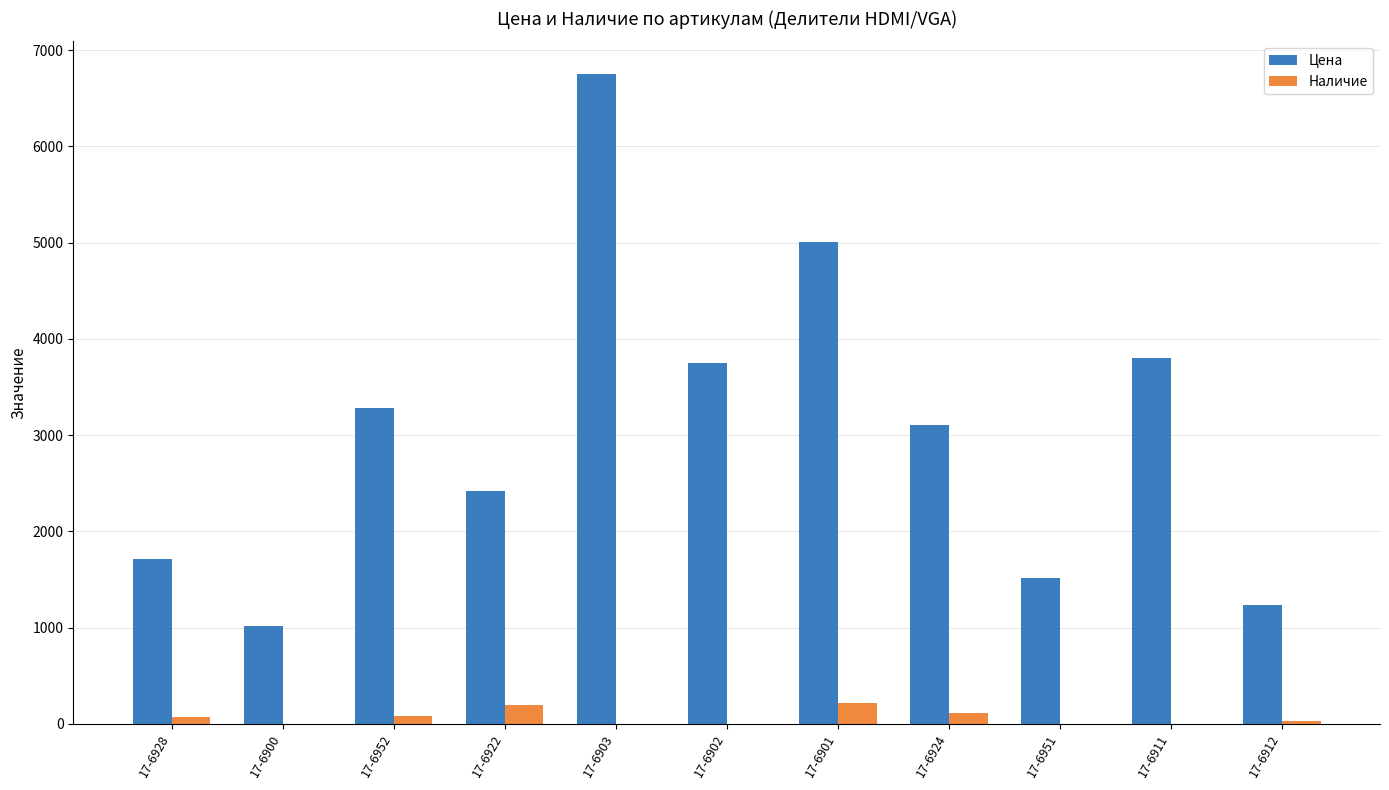

At which category does the chart reach its peak across all series?

17-6903